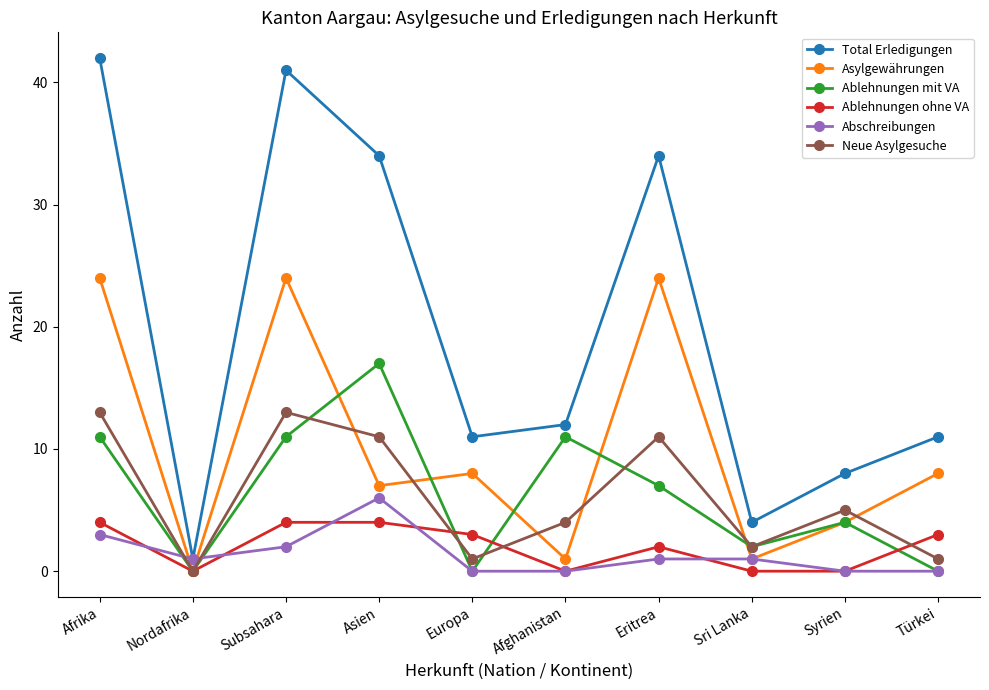

Count the number of data series in this chart.

6